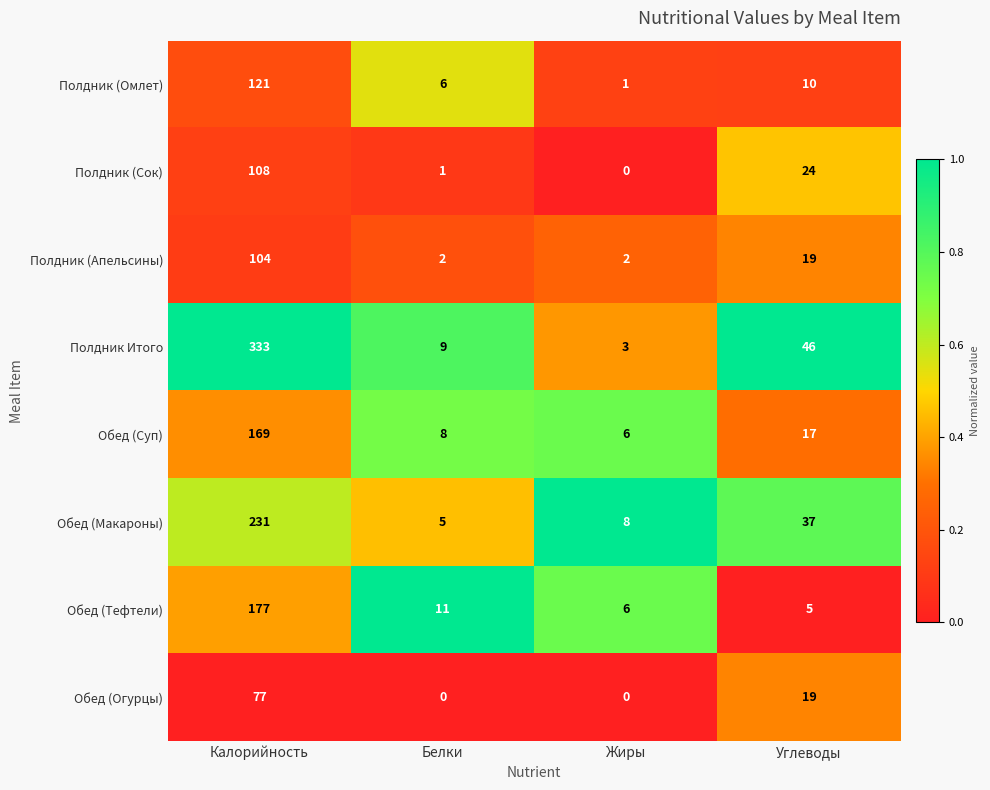

Count the number of data series in this chart.

8